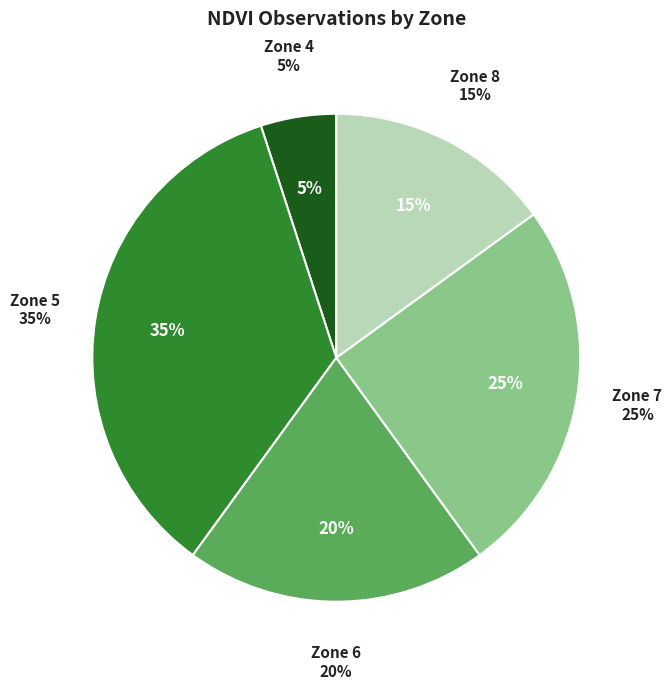

To the nearest percent, what is the combined percentage of Zone 8 and Zone 5?

50%